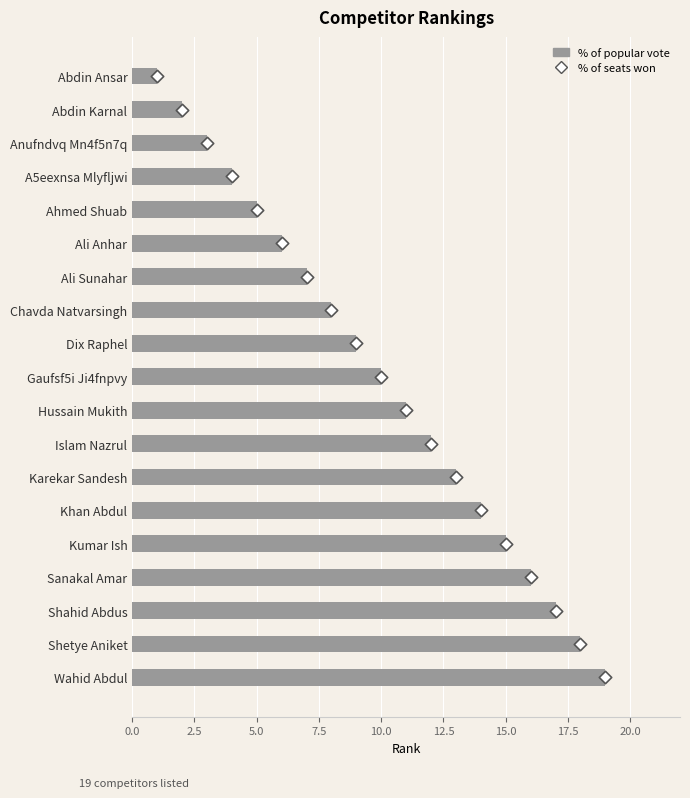

Which series has the largest total across all categories?

% of popular vote